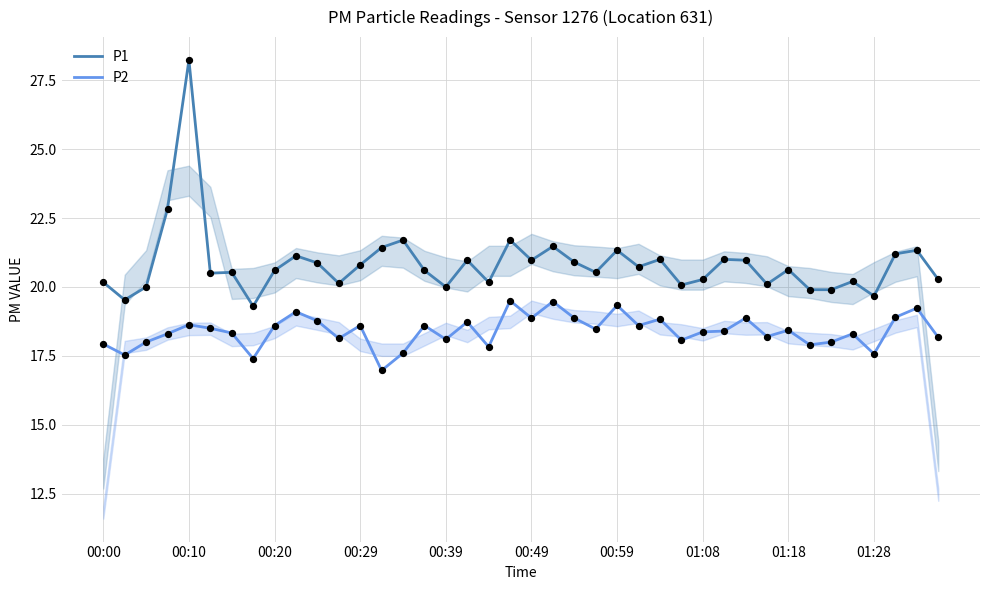

Which series reaches the maximum Y coordinate?

P1